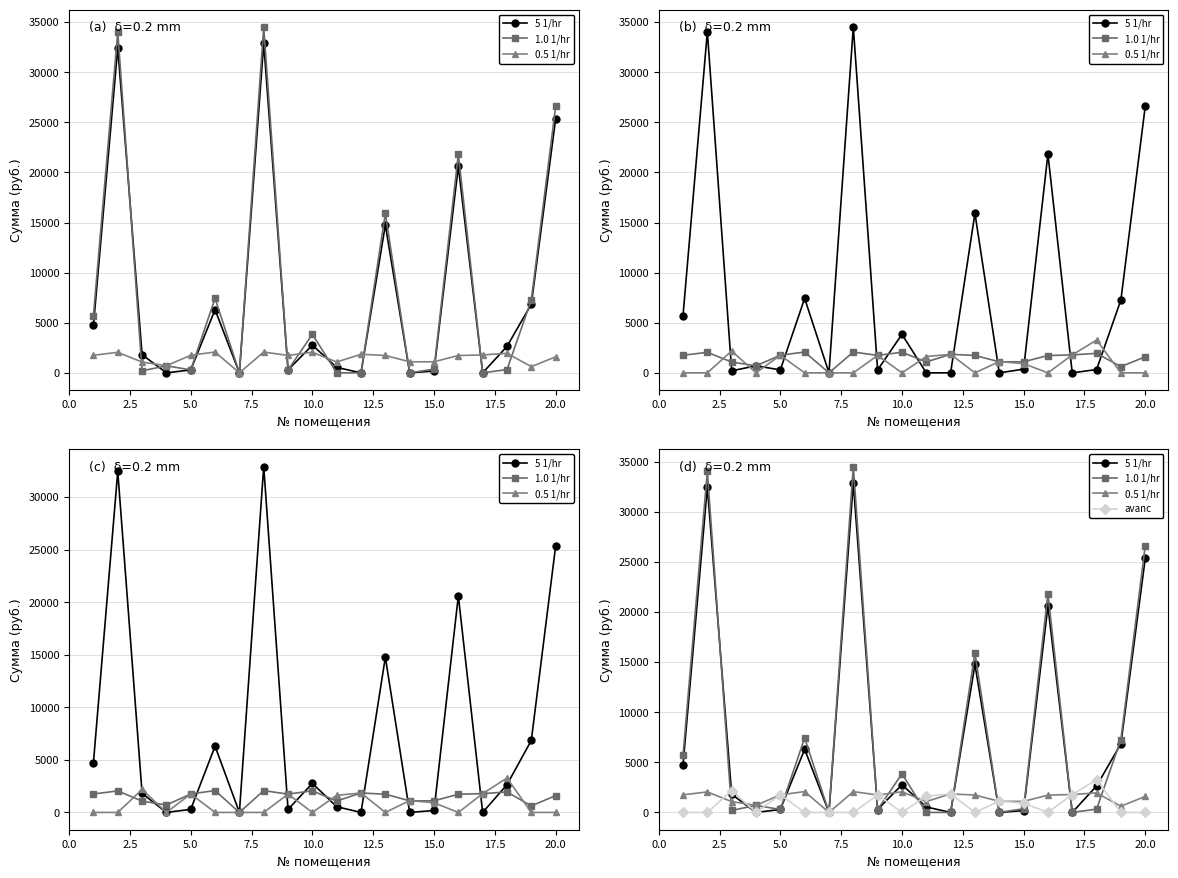

What is the value of the 0.5 1/hr point at the 6th from the left?

2079.6